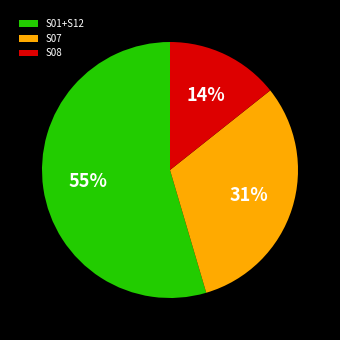

To the nearest percent, what portion does S07 represent?

31%